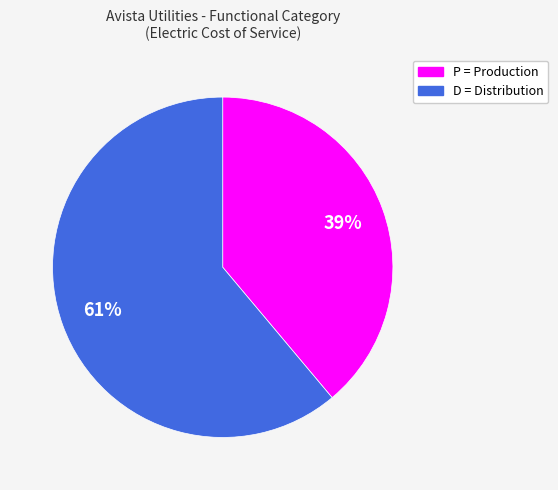

Rank the categories by value from highest to lowest.

D = Distribution, P = Production